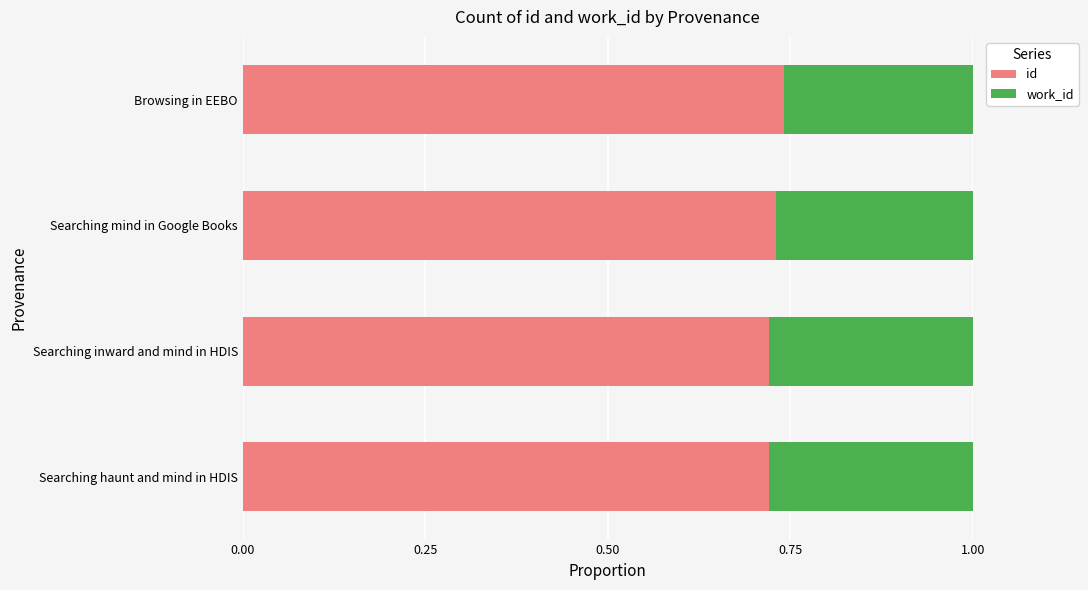

True or false: id has a value of 1.0 at Searching inward and mind in HDIS.

False